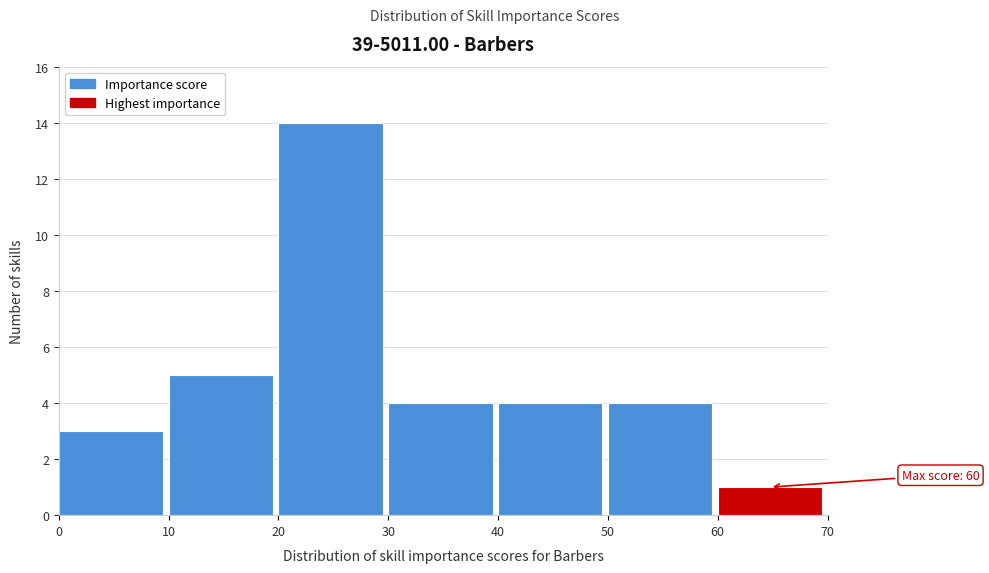

Which range on the x-axis has the tallest bar?

20 to 30